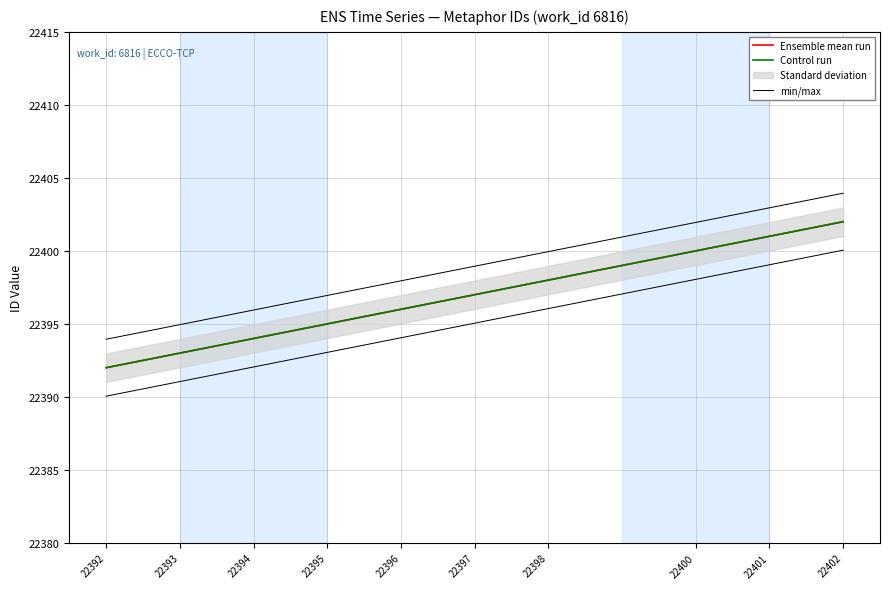

True or false: Ensemble mean run and min/max intersect in this chart.

False